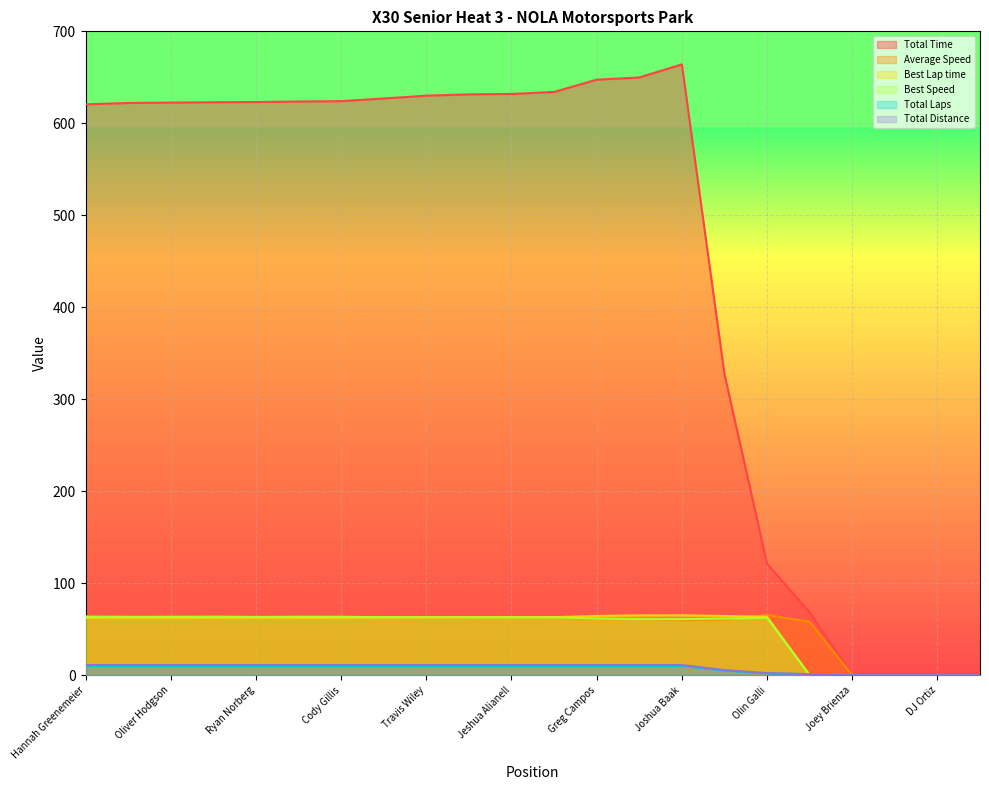

Is it true that Best Lap time equals 62.3 at Hannah Greenemeier?

True